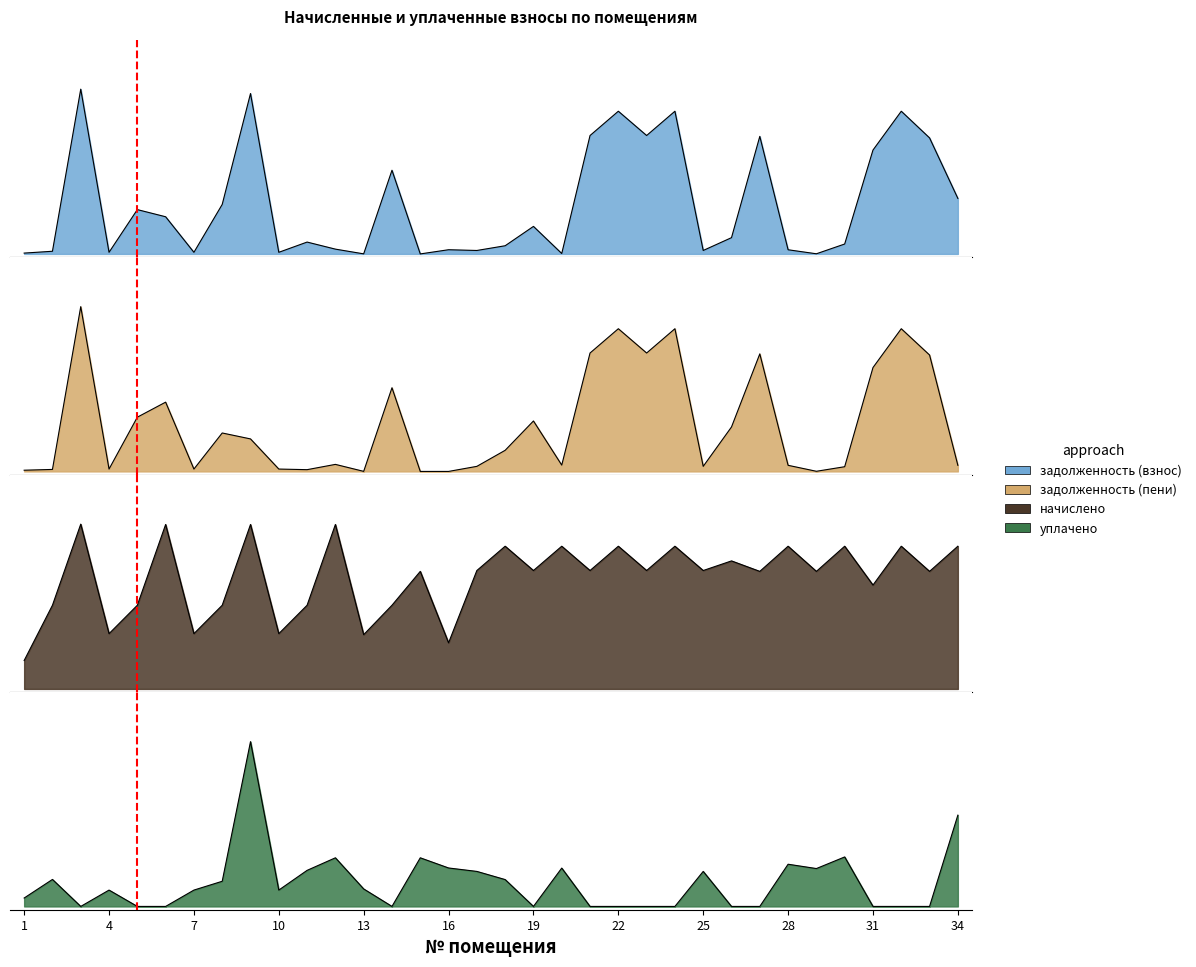

Which series has the largest total across all categories?

начислено